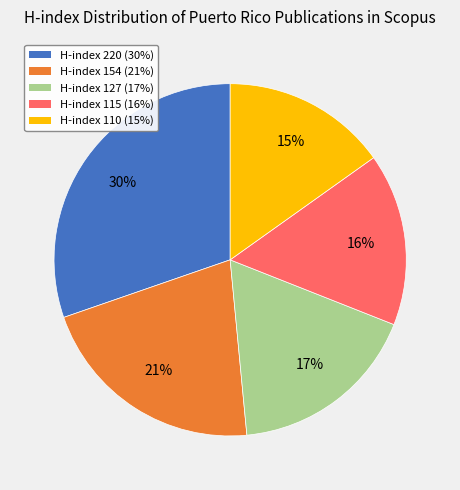

Is there any slice that represents more than half of the pie?

No